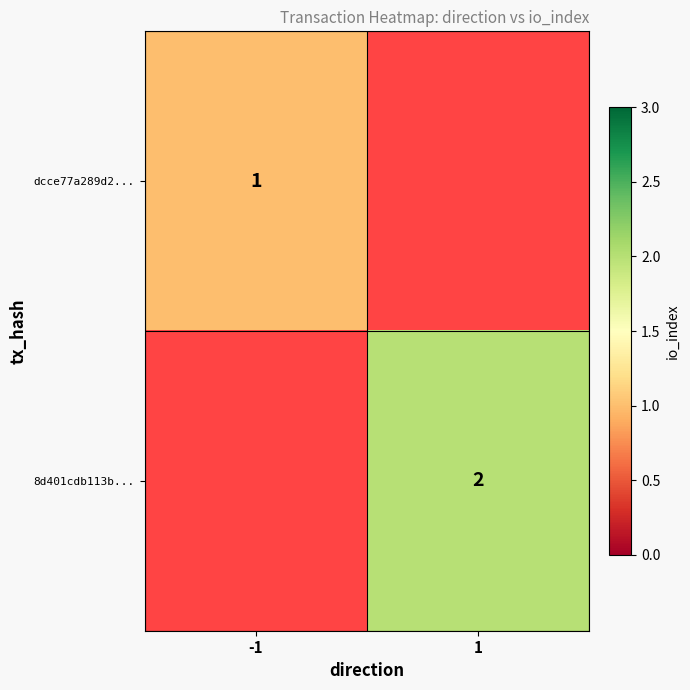

The 8d401cdb113b... series shows 3.0 at 1. True or false?

False